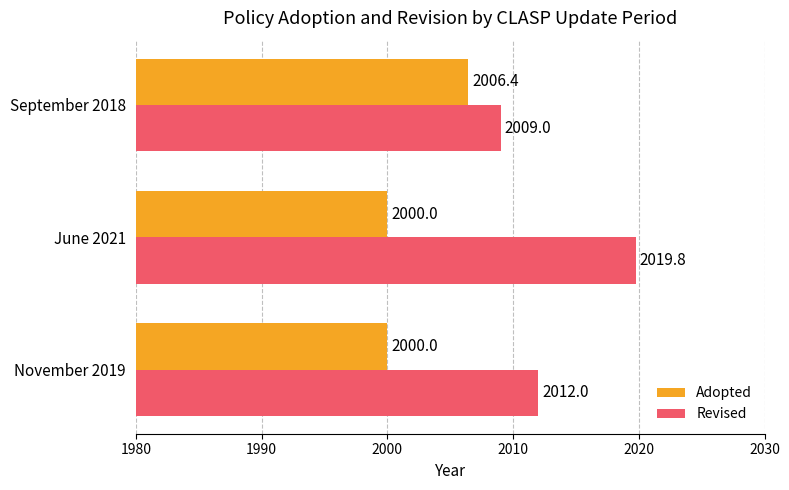

Rank the series at June 2021 from lowest to highest value.

Adopted, Revised